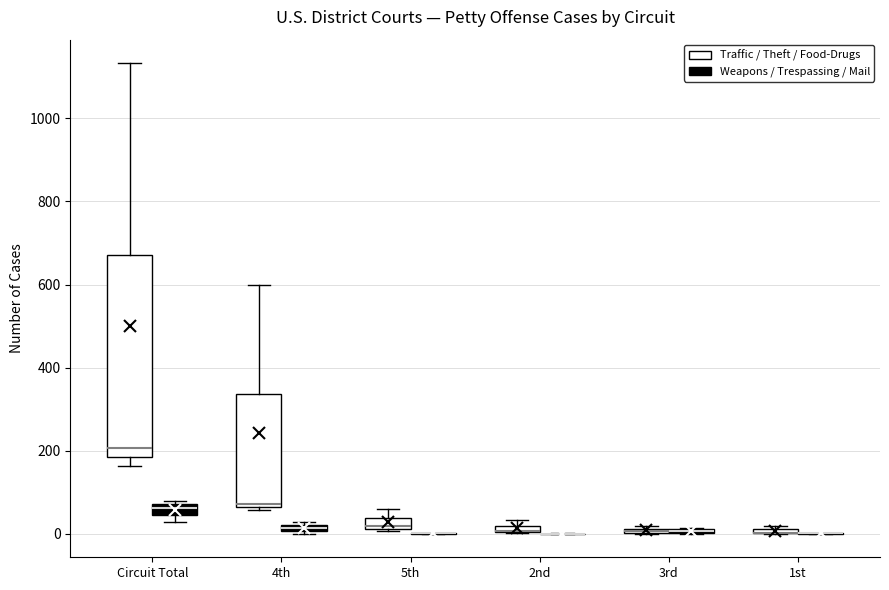

Where is the lower edge of the box for 5th (Traffic / Theft / Food-Drugs) on the y-axis? The values are not printed on the chart, so give them approximately, as read against the axis.

20